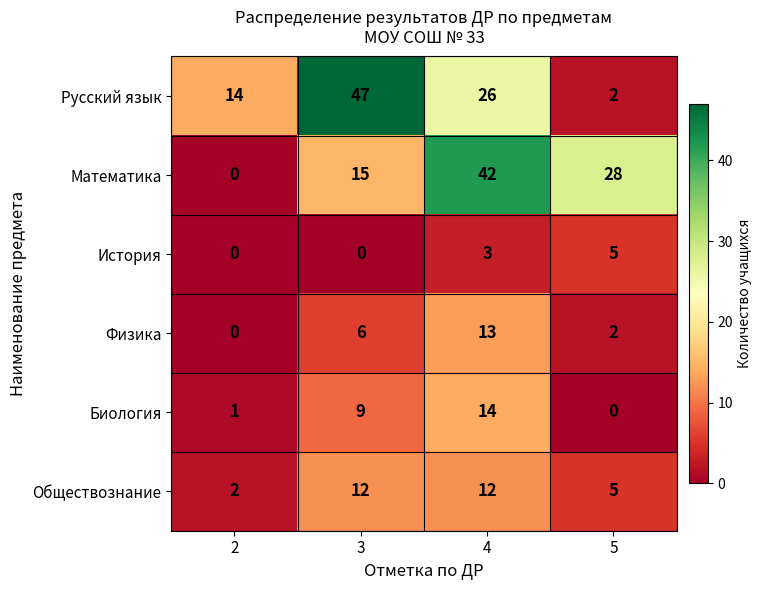

What is the average value of the Физика series?

5